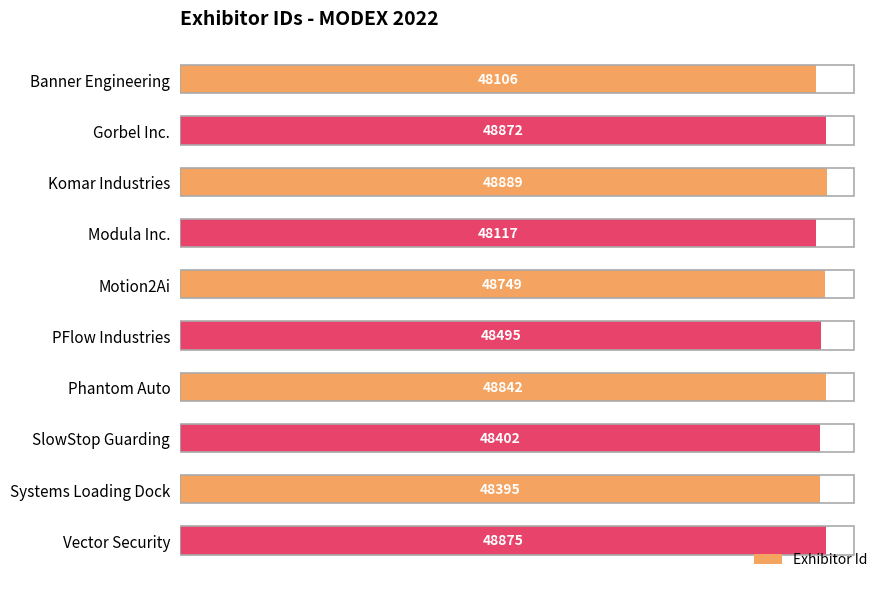

What is the change in value from Modula Inc. to PFlow Industries?

+378